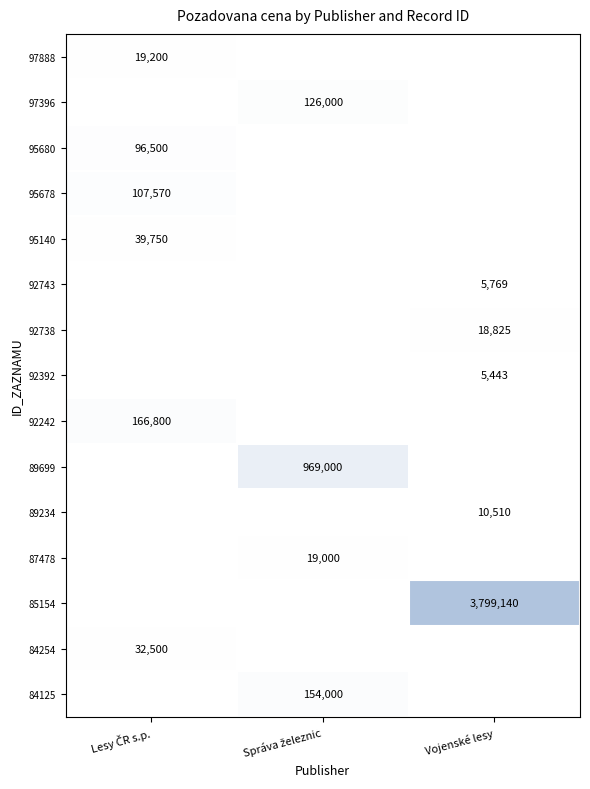

True or false: 92738 has a value of 26517 at Vojenské lesy.

False